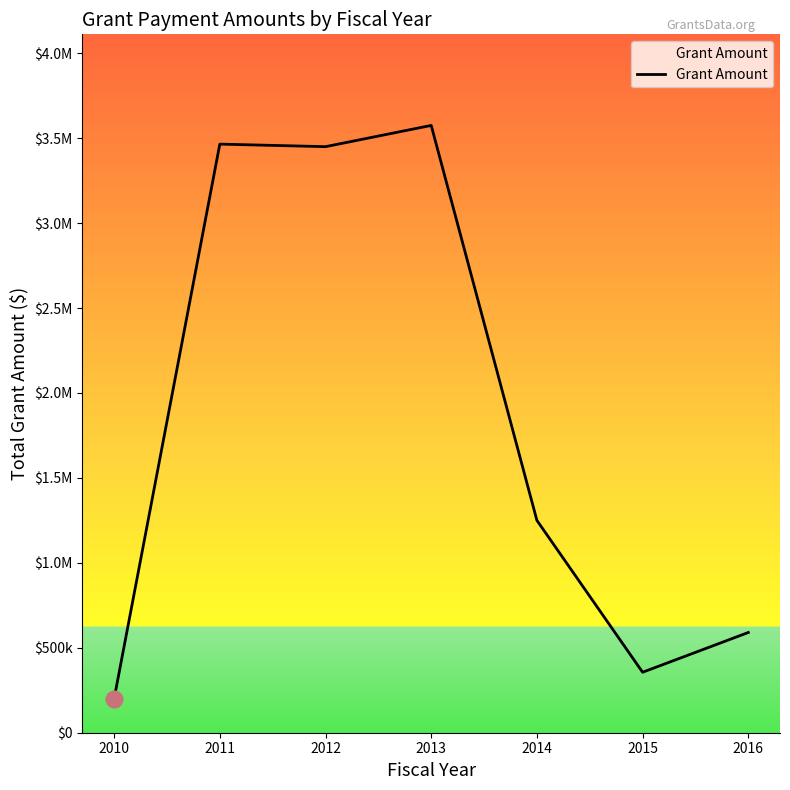

Where is the first local maximum?

2011